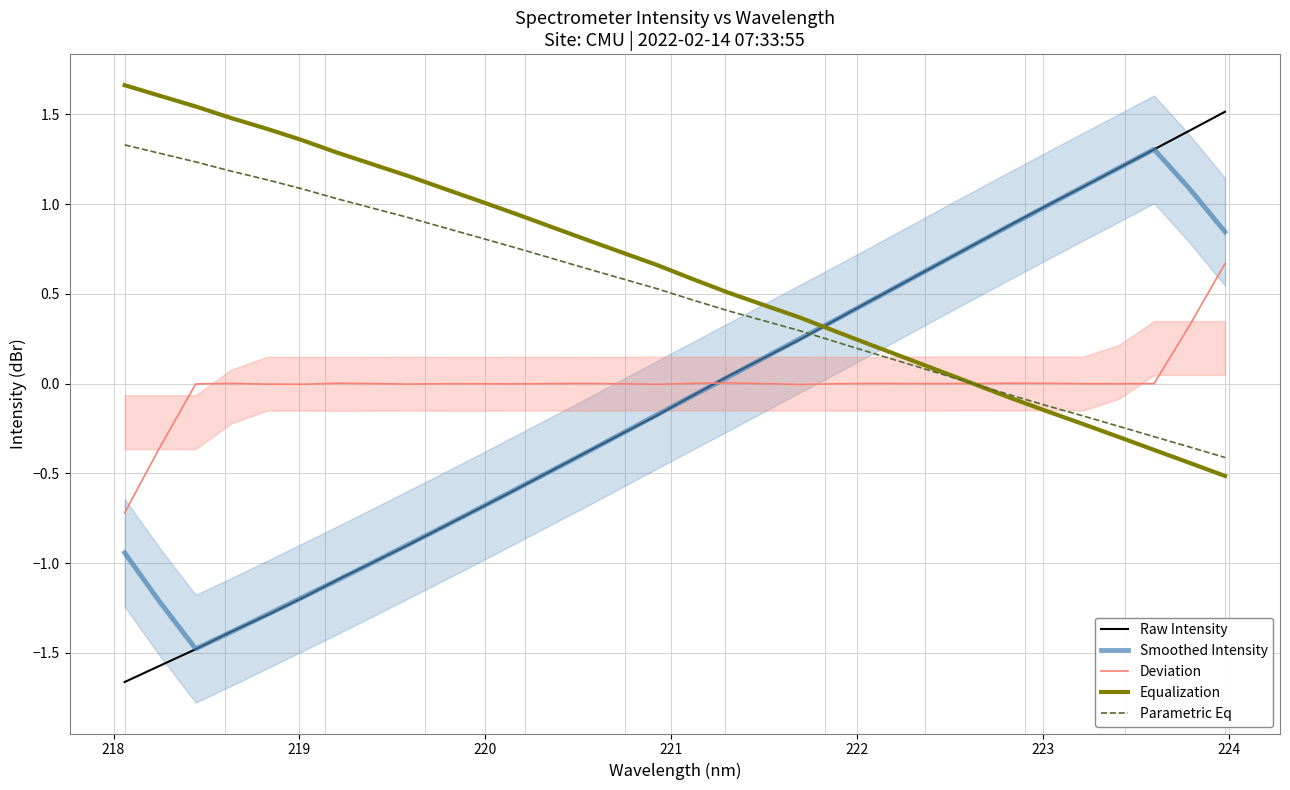

What is the maximum value shown in the chart?

1.7